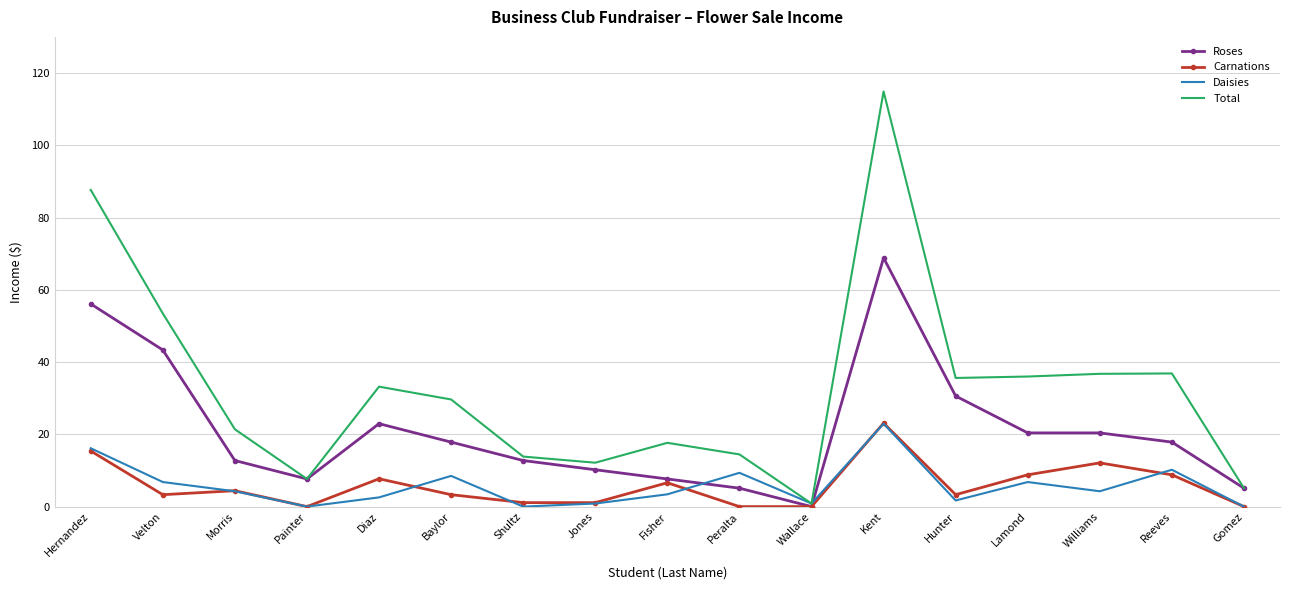

Which series has the largest range (max minus min)?

Total